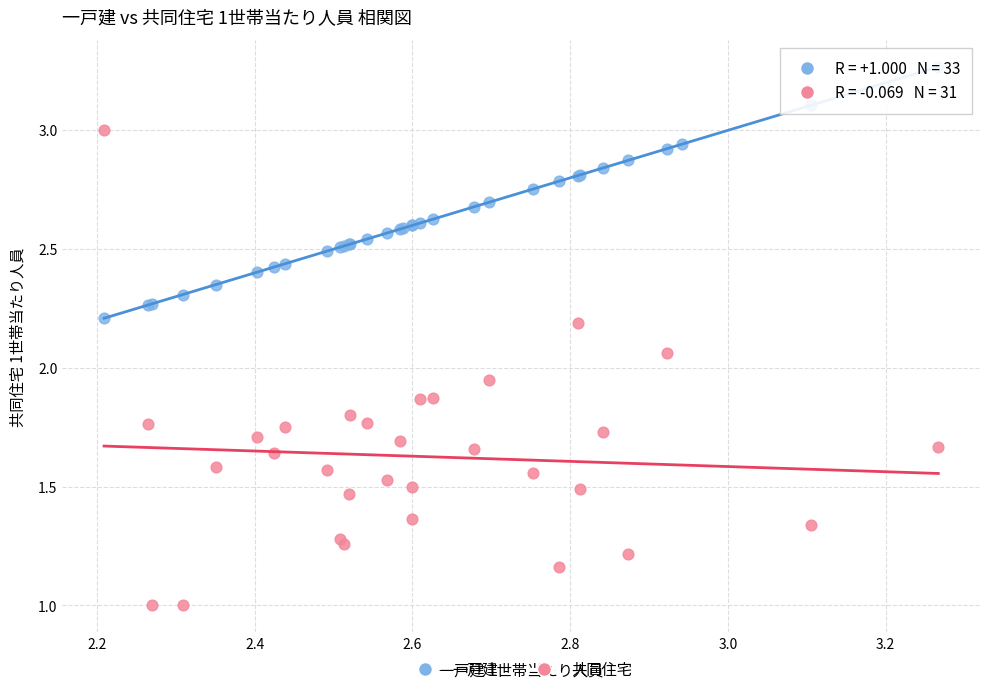

Which series has the widest spread of Y values?

共同住宅